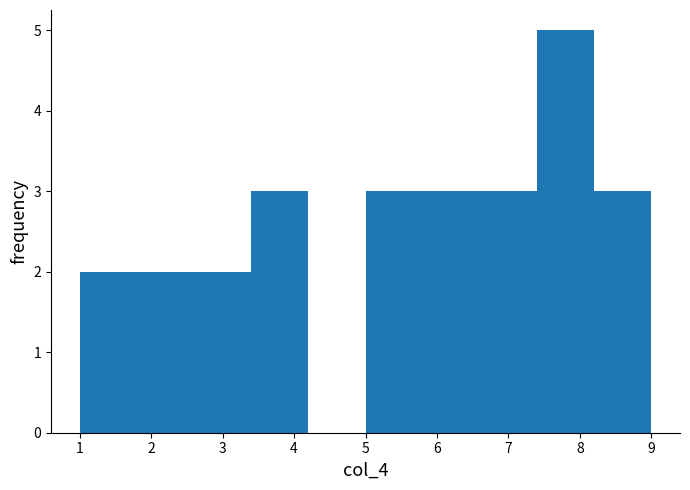

Which range on the x-axis has the tallest bar?

7.4 to 8.2